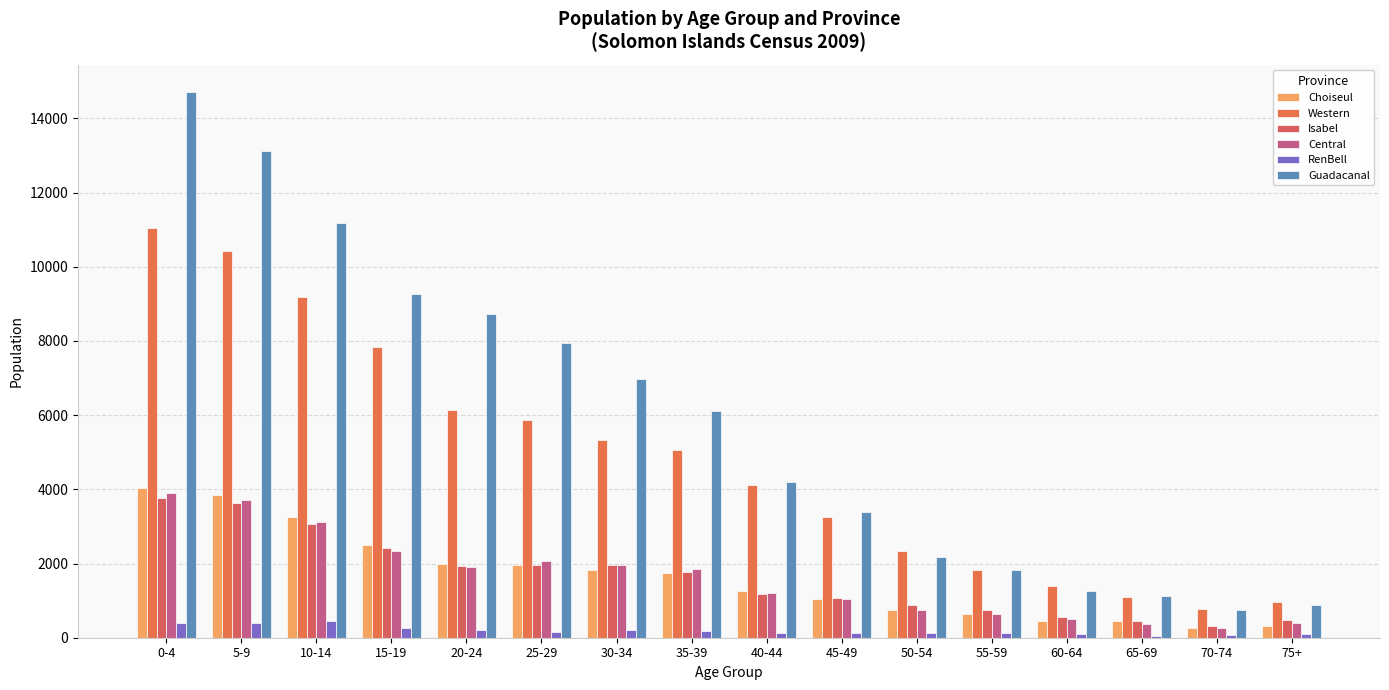

What is the approximate value of Western at 20-24, to the nearest 100?

6100